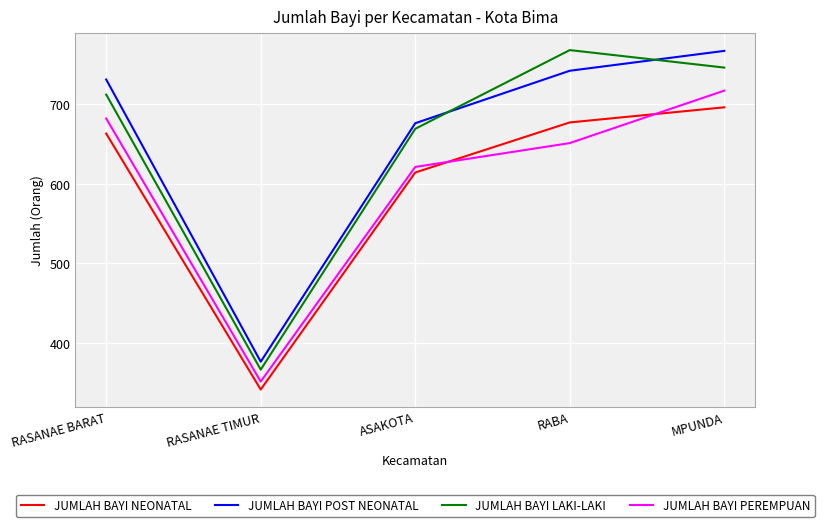

At which category does the chart reach its minimum across all series?

RASANAE TIMUR